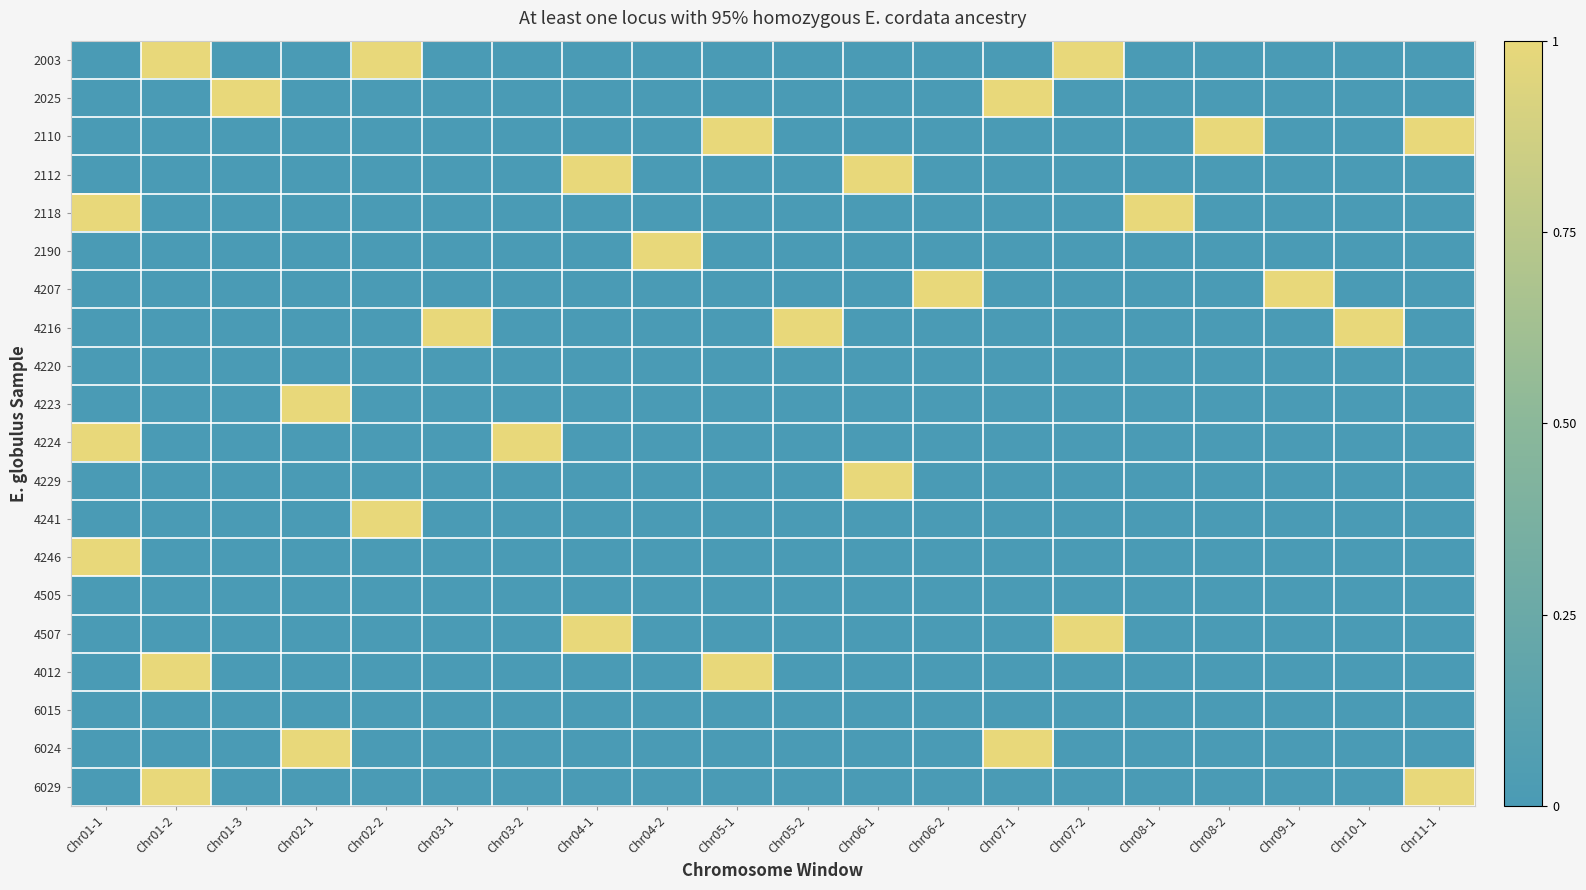

Which series has the largest range (max minus min)?

2003